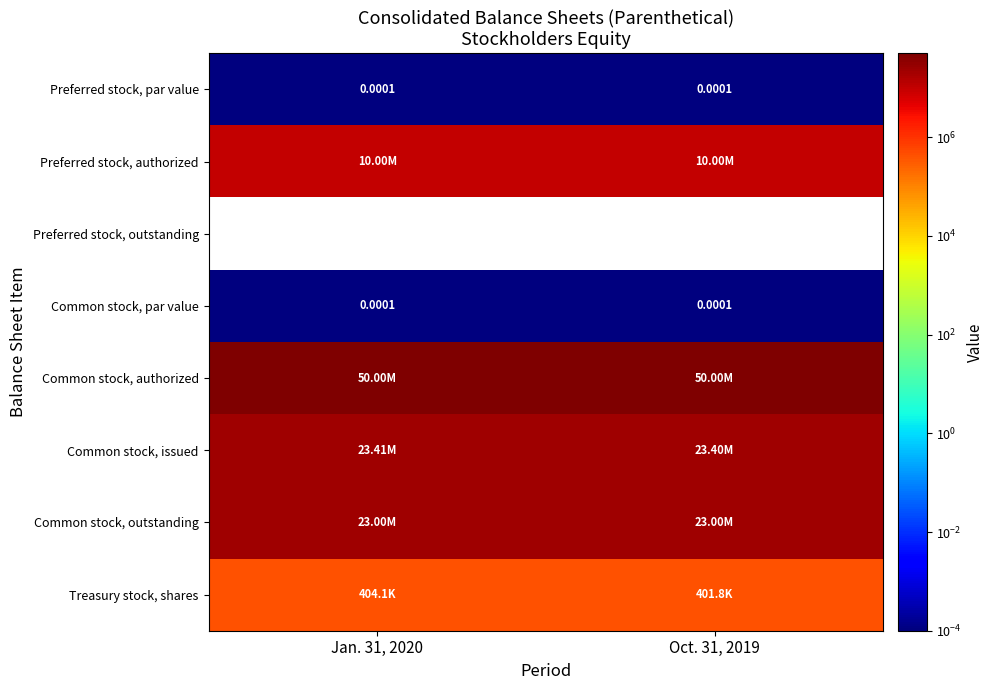

List the labels in order of Common stock, authorized value, largest first.

Jan. 31, 2020, Oct. 31, 2019